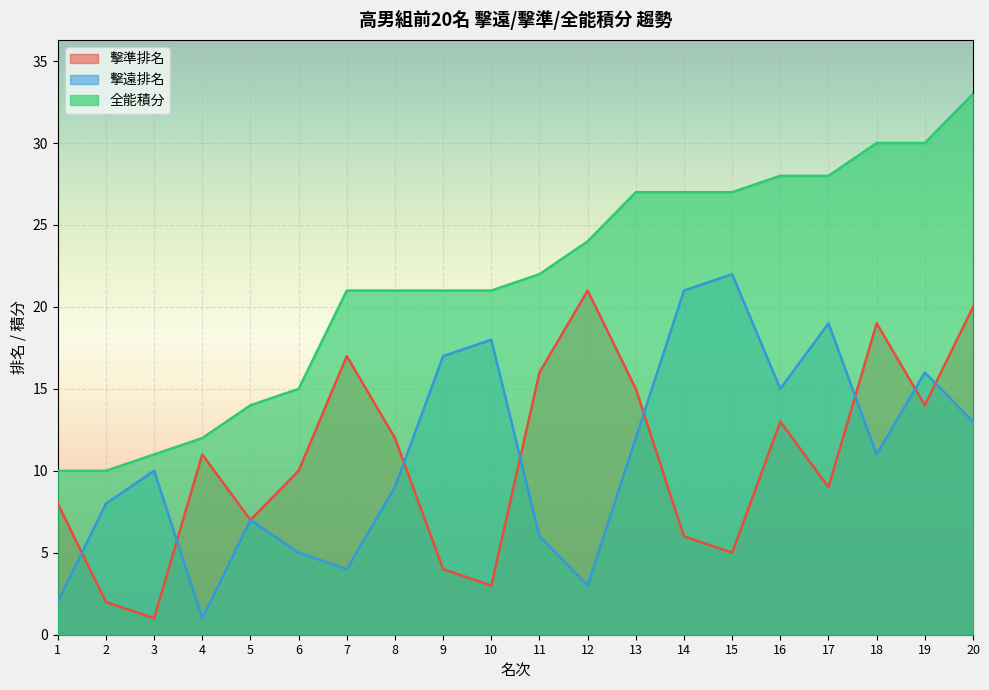

Reading left to right, what are all the values shown in this chart?

擊準排名: 1=8	2=2	3=1	4=11	5=7	6=10	7=17	8=12	9=4	10=3	11=16	12=21	13=15	14=6	15=5	16=13	17=9	18=19	19=14	20=20
擊遠排名: 1=2	2=8	3=10	4=1	5=7	6=5	7=4	8=9	9=17	10=18	11=6	12=3	13=12	14=21	15=22	16=15	17=19	18=11	19=16	20=13
全能積分: 1=10	2=10	3=11	4=12	5=14	6=15	7=21	8=21	9=21	10=21	11=22	12=24	13=27	14=27	15=27	16=28	17=28	18=30	19=30	20=33